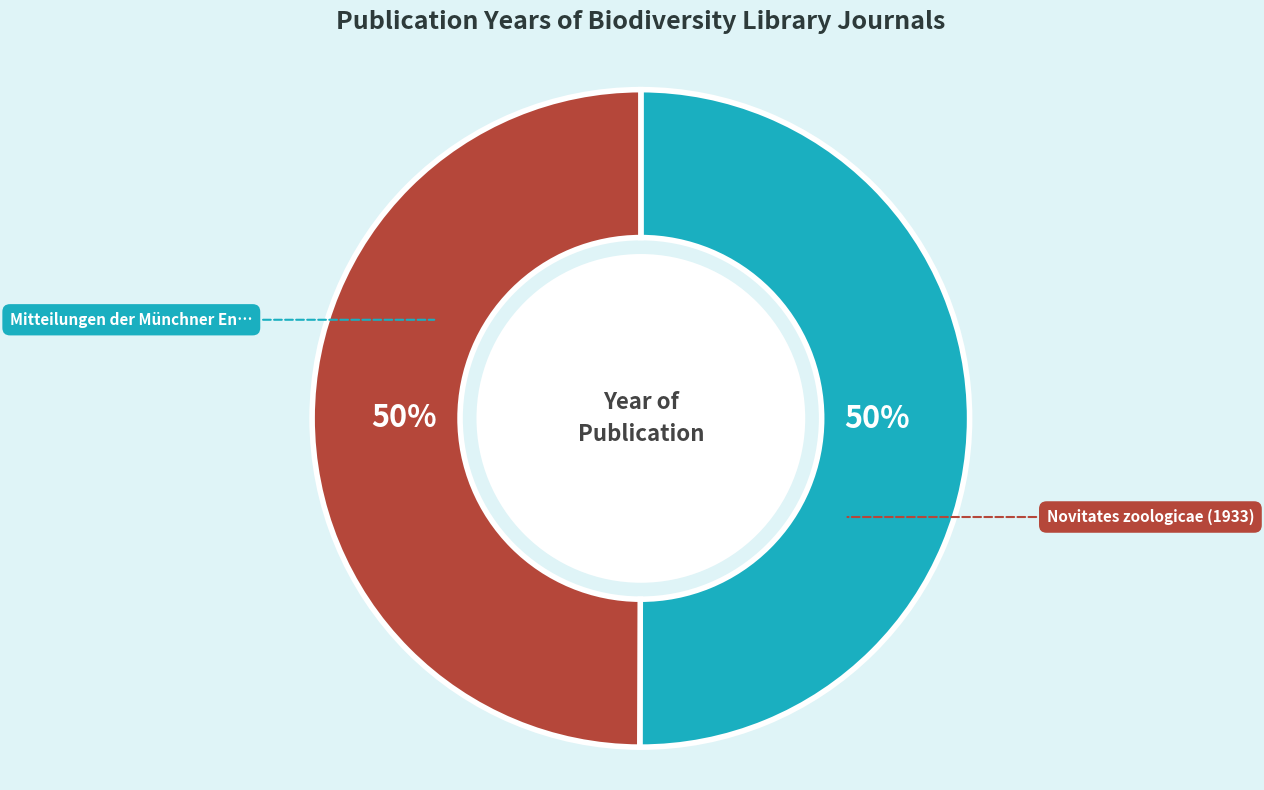

To the nearest percent, what is the average slice percentage?

50%